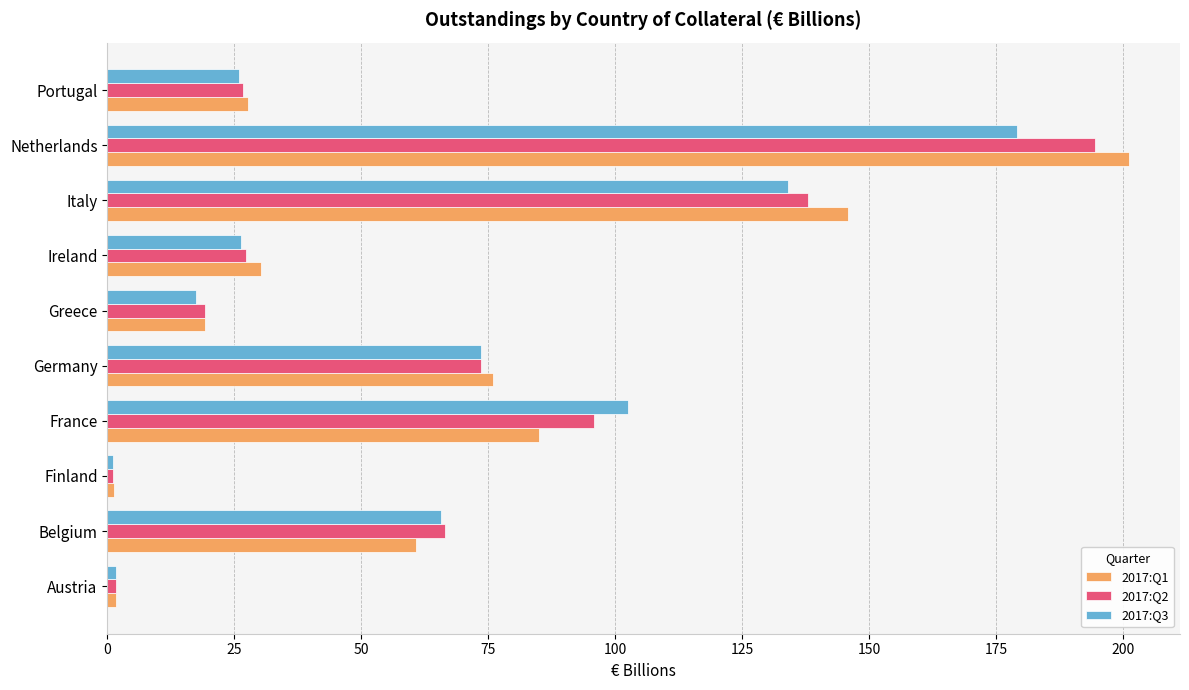

Which category has the highest value in the 2017:Q1 series?

Netherlands